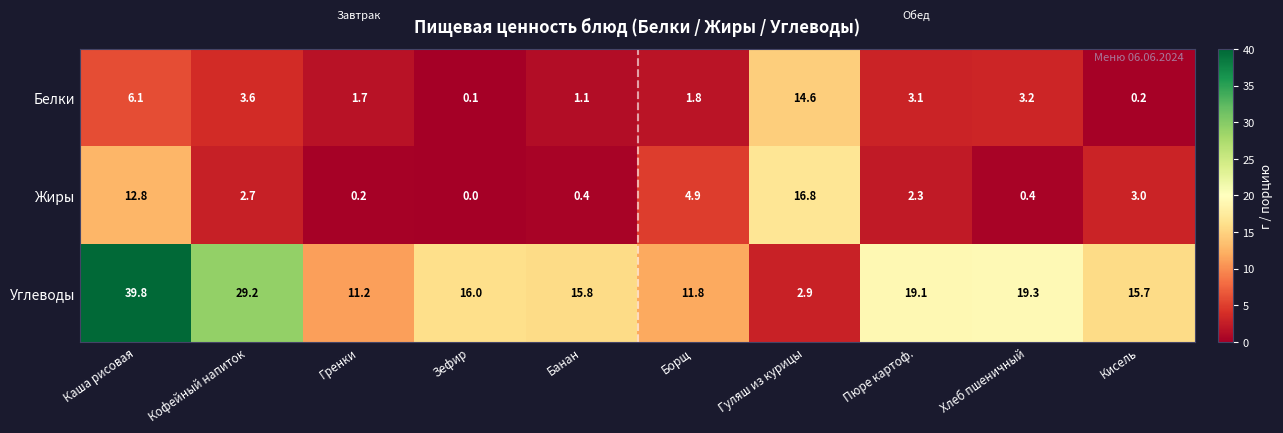

Which series has the widest spread of values?

Углеводы